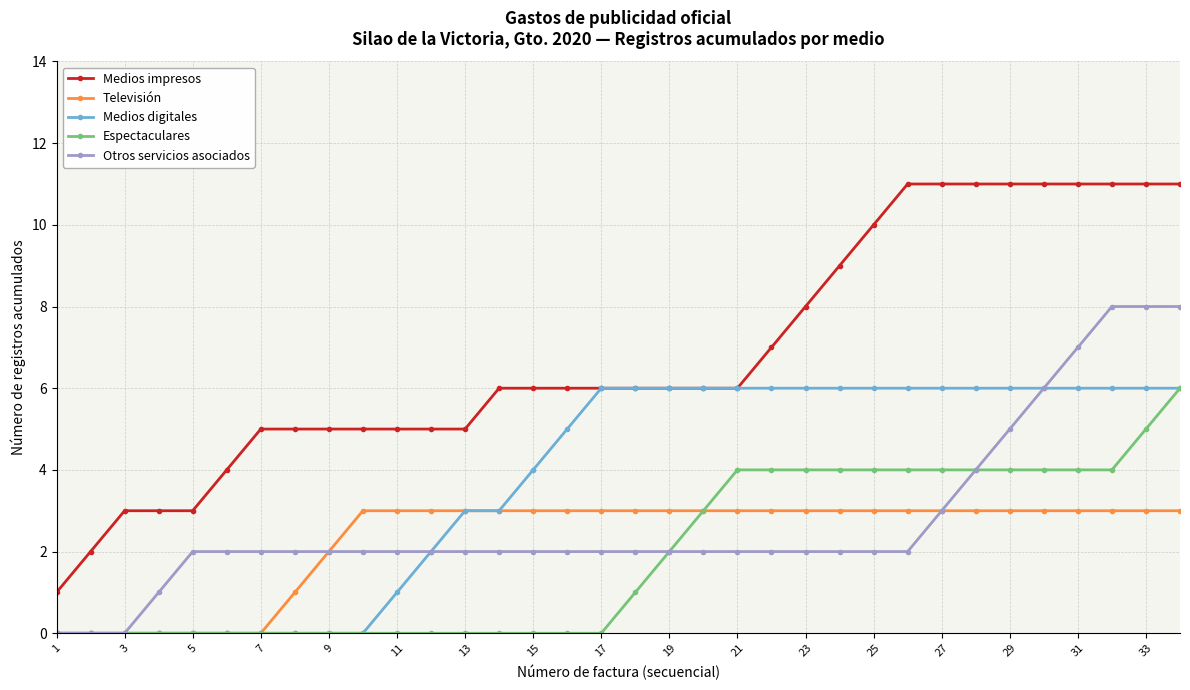

Which series has the largest total across all categories?

Medios impresos